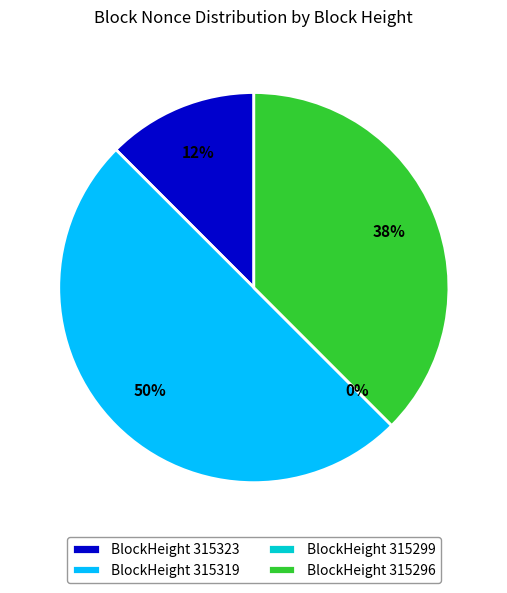

Count the number of slices in the pie.

4